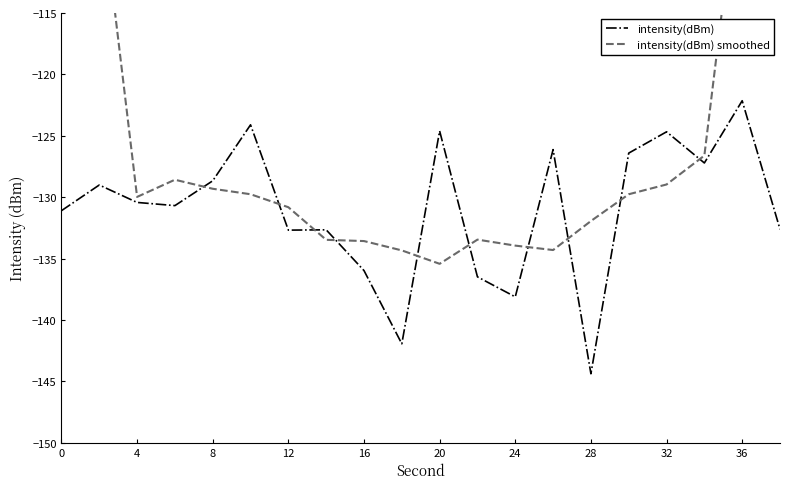

What is the difference between the second highest and minimum values in the intensity(dBm) smoothed series?

57.3